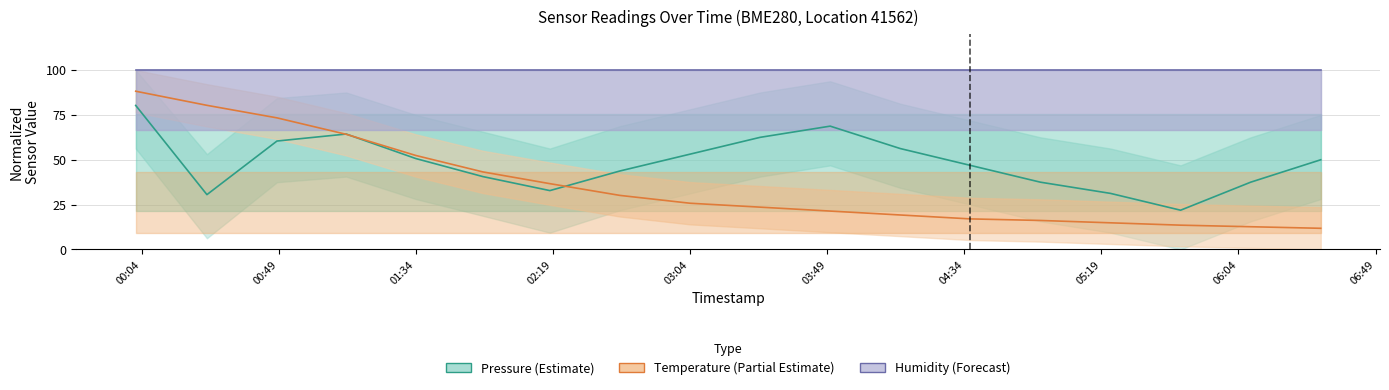

What is the maximum value for Humidity (Forecast)?

100.0